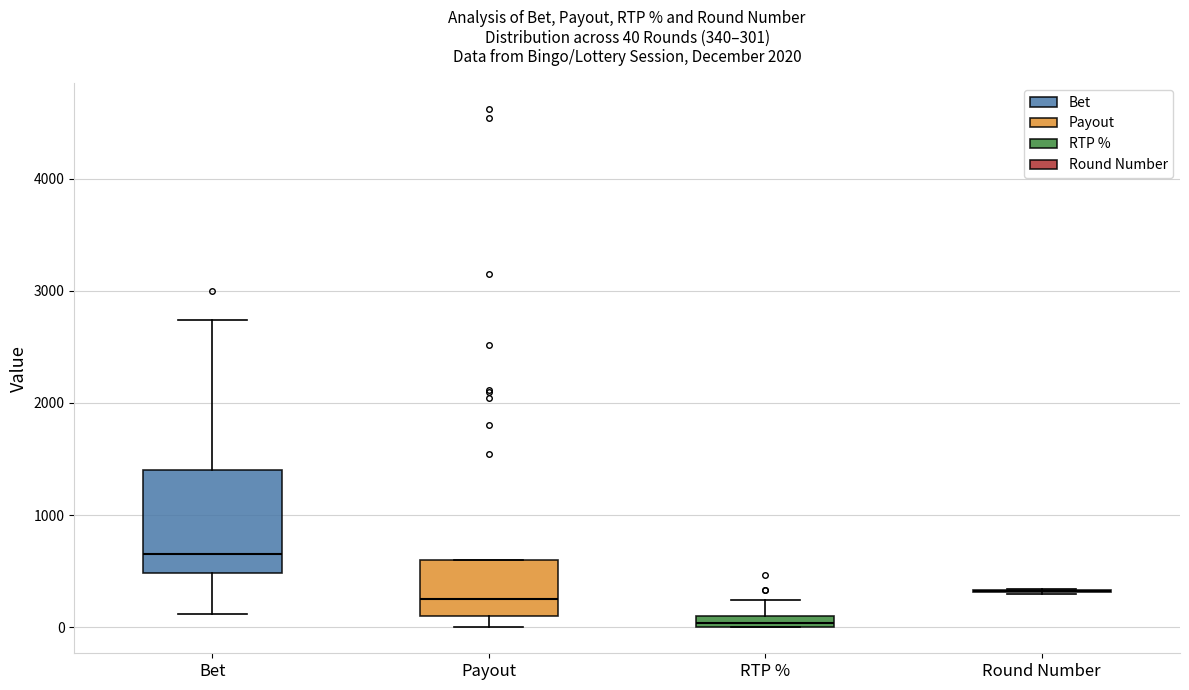

Which box is the tallest, from its lower edge to its upper edge?

Bet